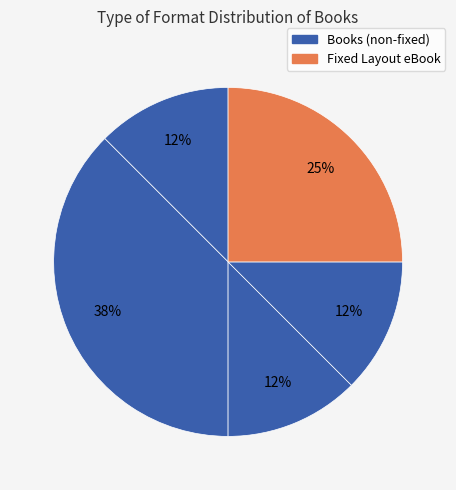

Count the number of slices in the pie.

5